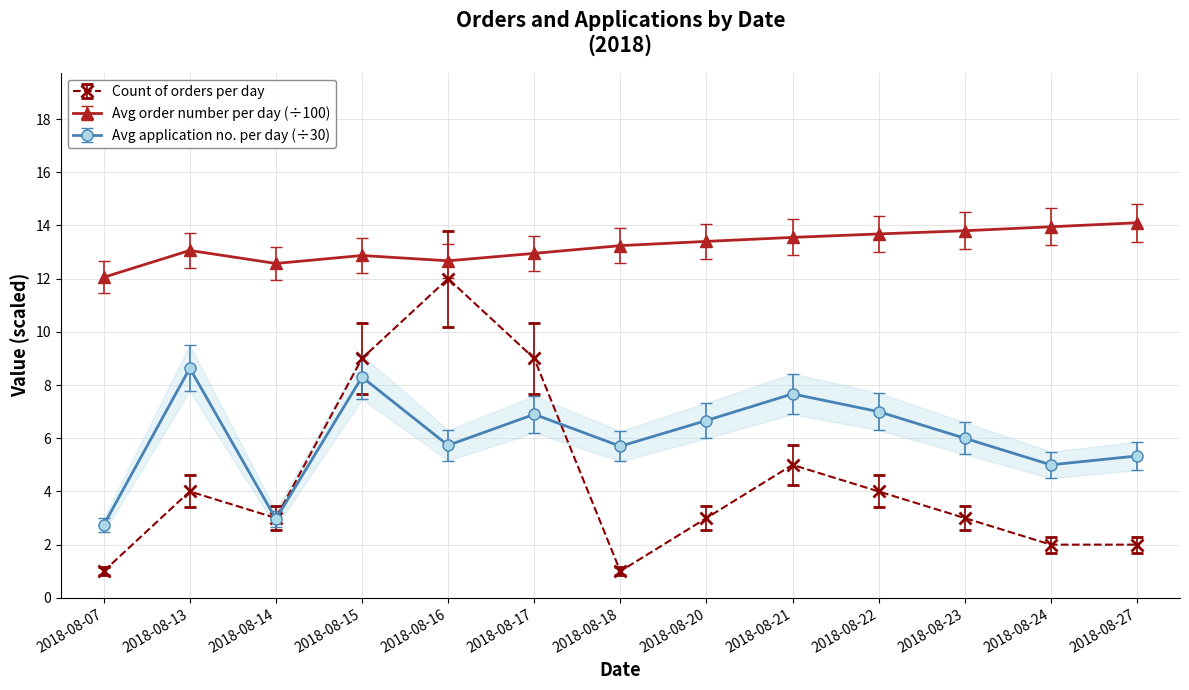

At which category is the sum across all series the highest?

2018-08-16